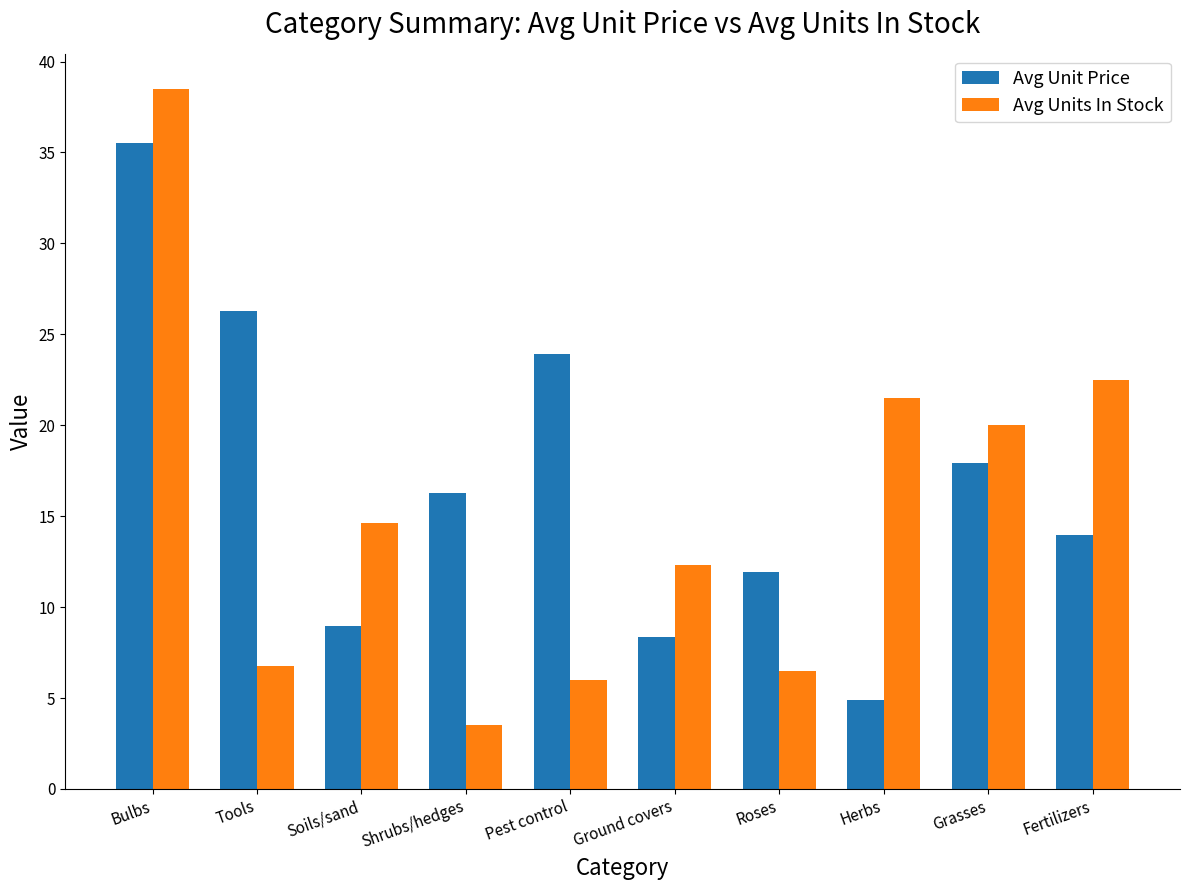

Which label corresponds to the smallest value in the chart?

Shrubs/hedges